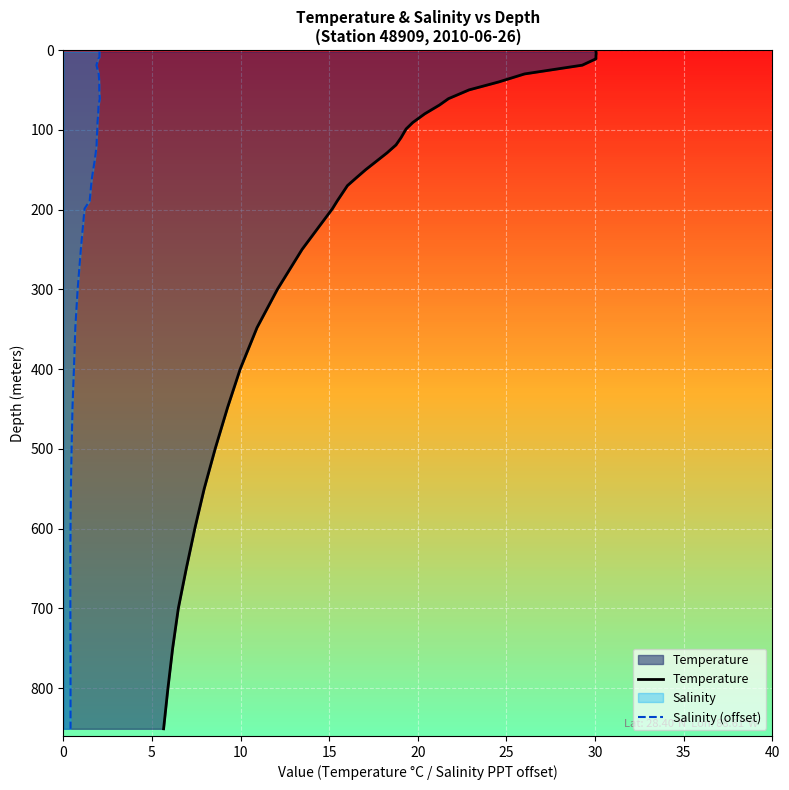

How many lines are shown in the chart?

2